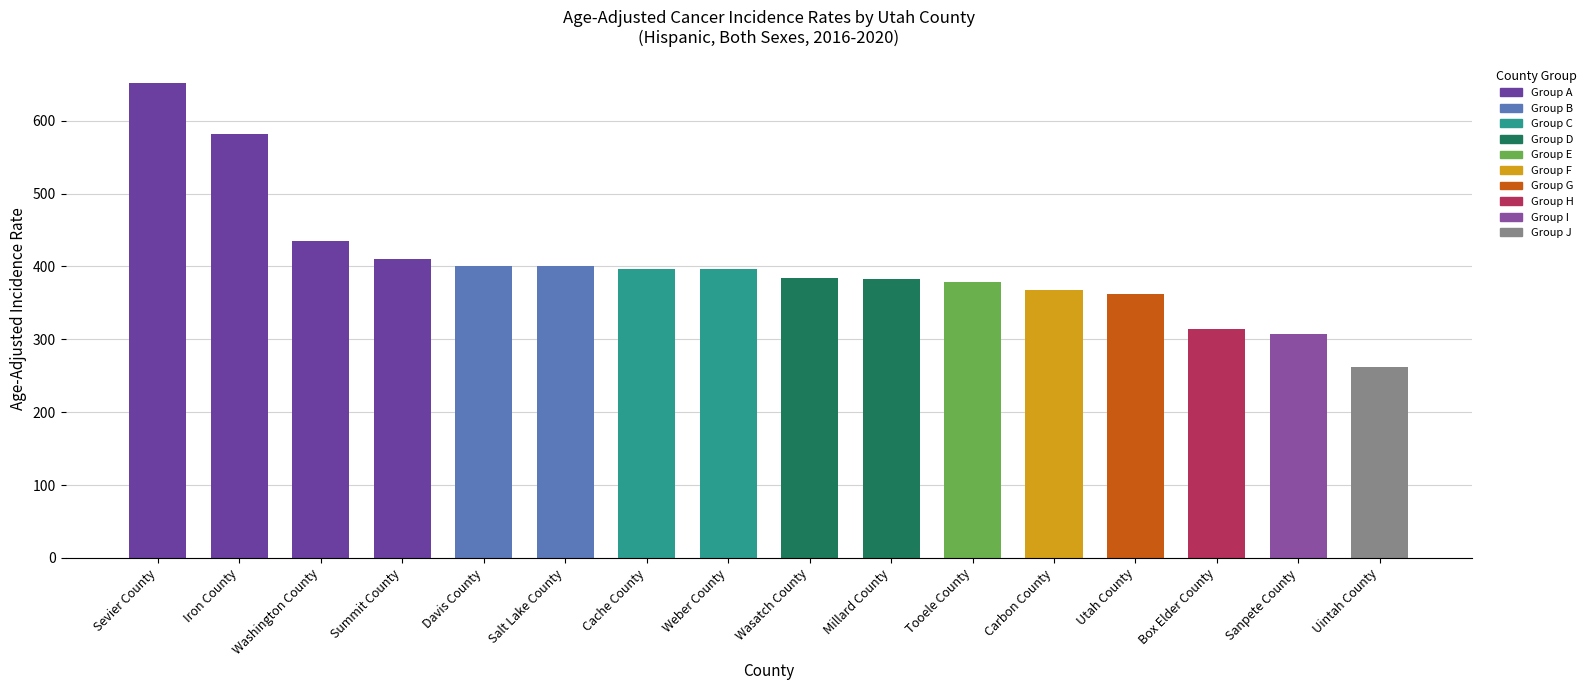

The value at Uintah County is 261.3. True or false?

True